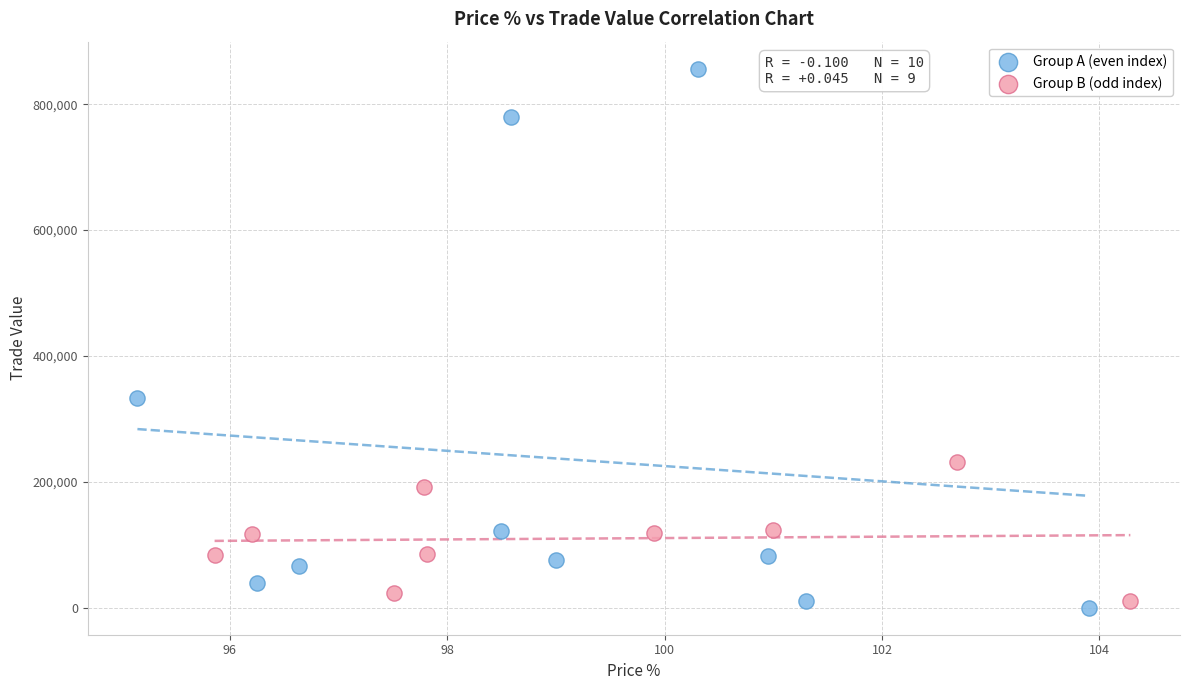

Which series reaches the maximum Y coordinate?

Group A (even index)